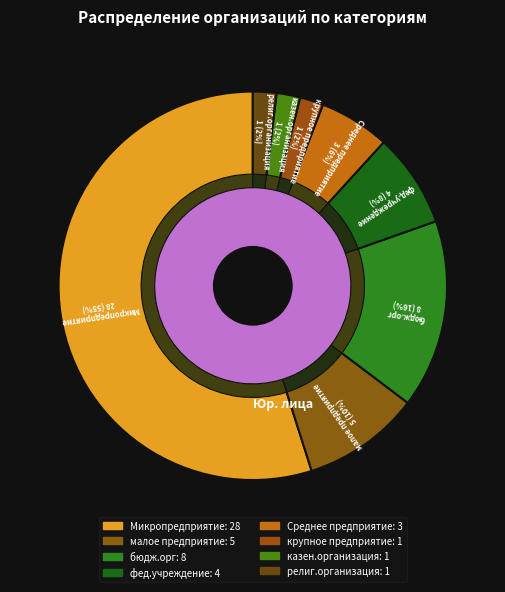

To the nearest percent, what percentage of the pie is крупное предприятие?

2%